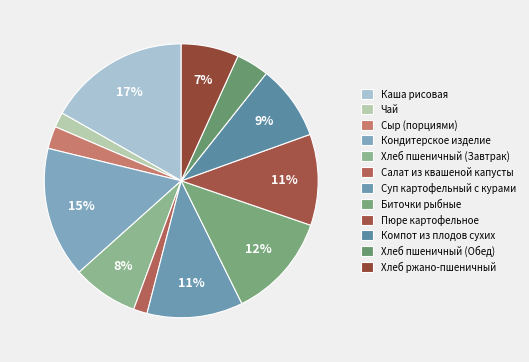

To the nearest percent, what is the difference between the largest and smallest slice percentages?

15%